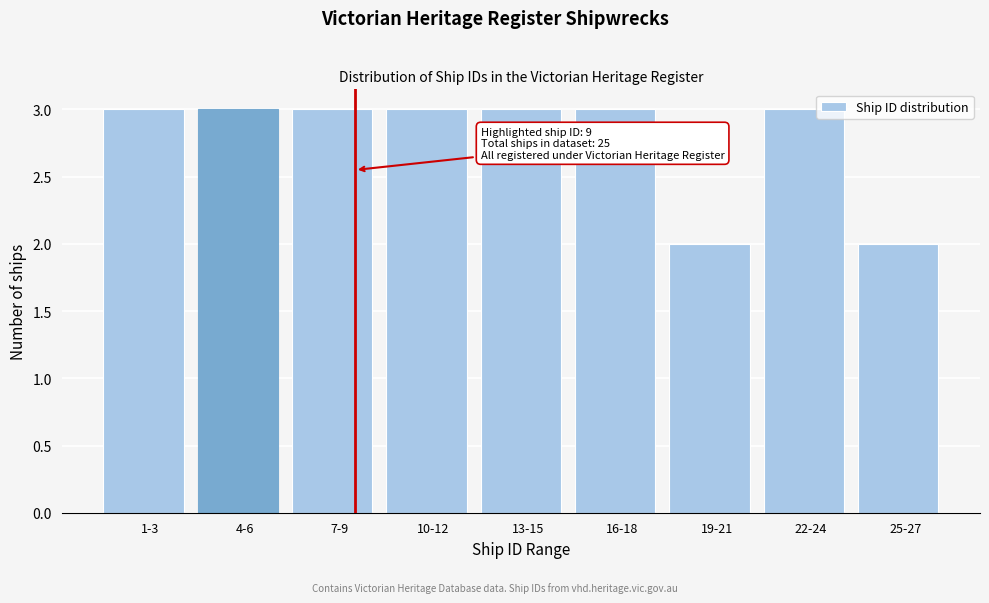

Reading left to right, transcribe all the data shown in this chart.

3	3	3	3	3	3	2	3	2